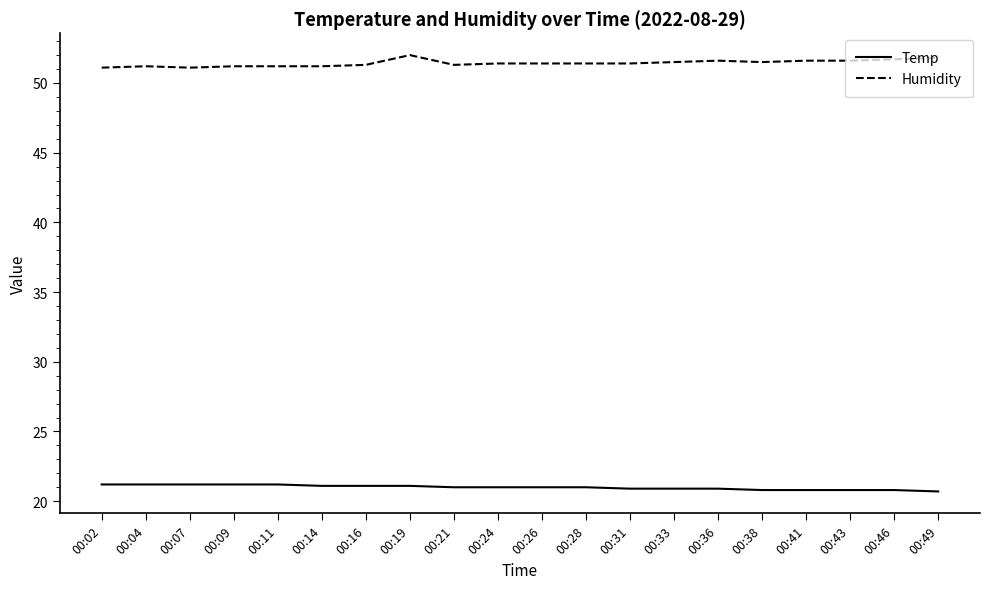

What is the spread (max minus min) of values at 00:21?

30.3